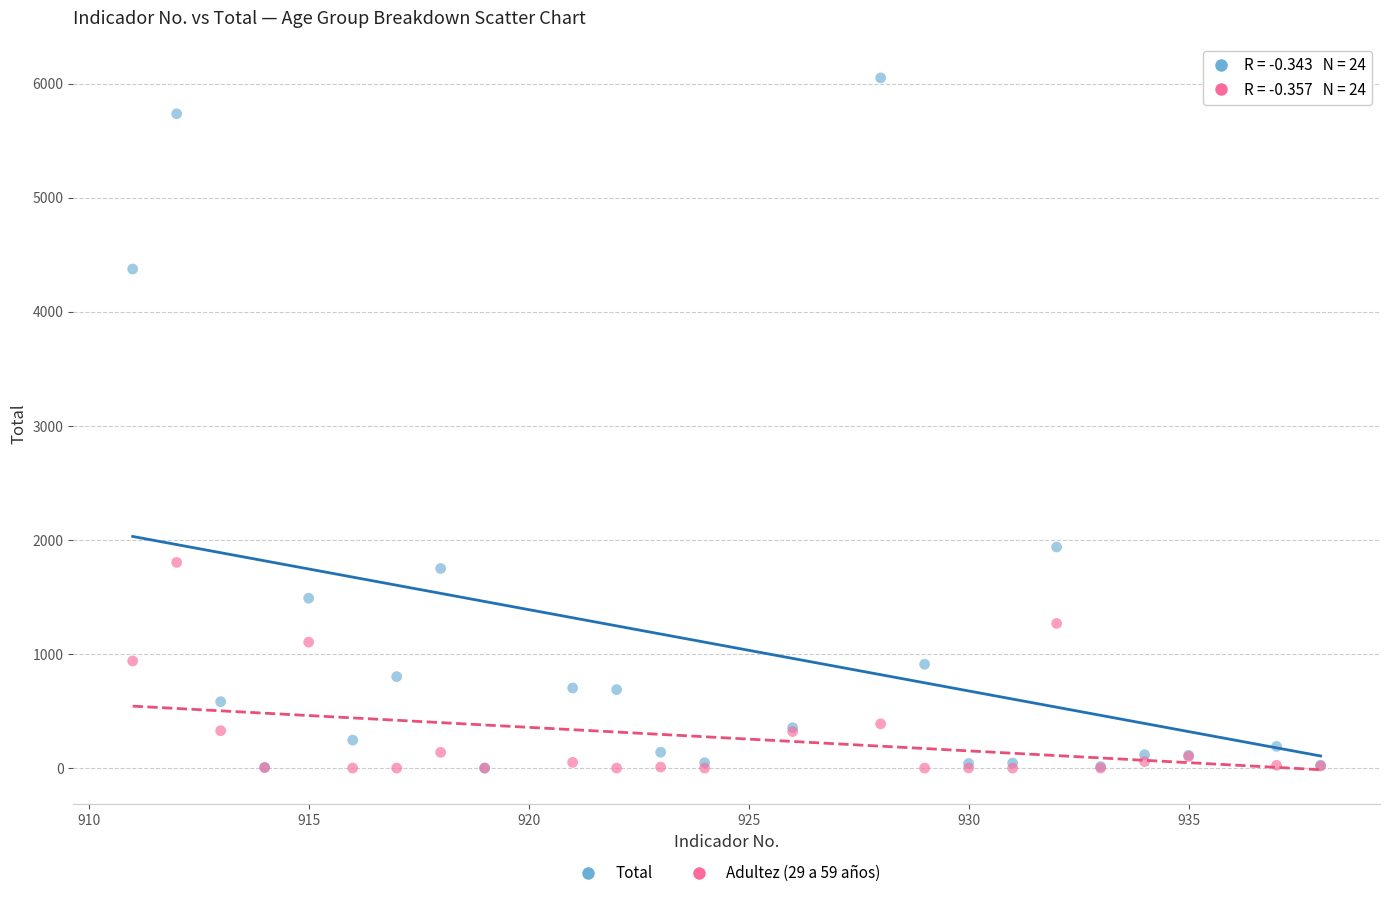

Which series has the widest spread of Y values?

Total